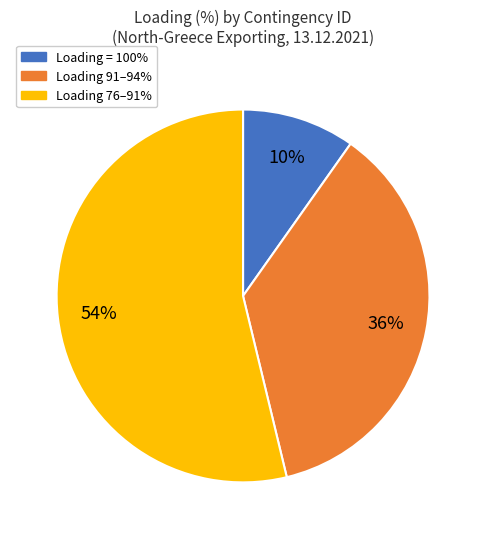

To the nearest percent, what is the average slice percentage?

33%